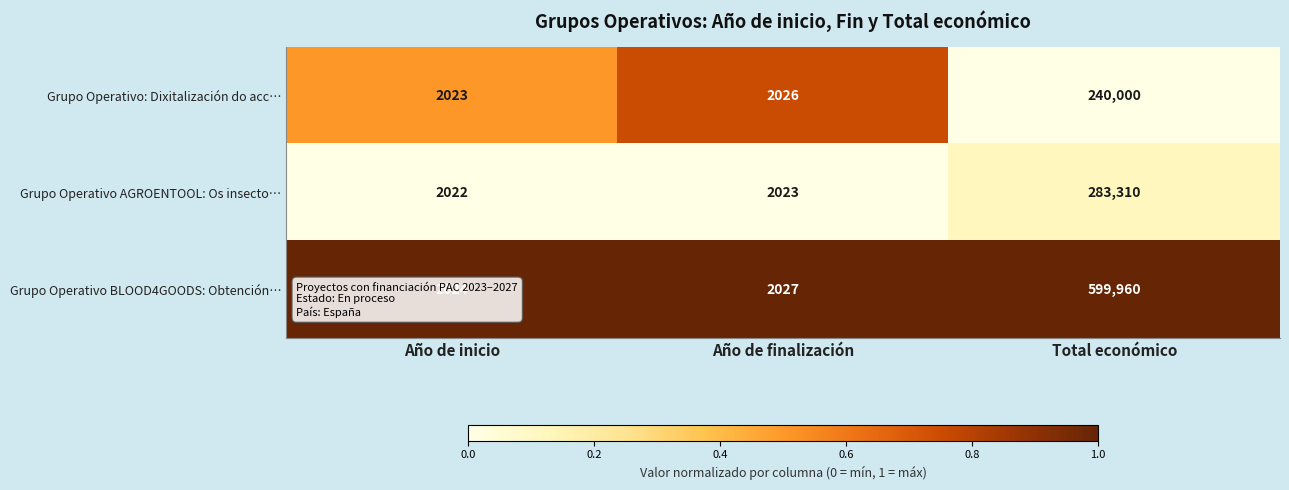

Read the Grupo Operativo BLOOD4GOODS: Obtención… value at Año de finalización, to the nearest 100.

2000